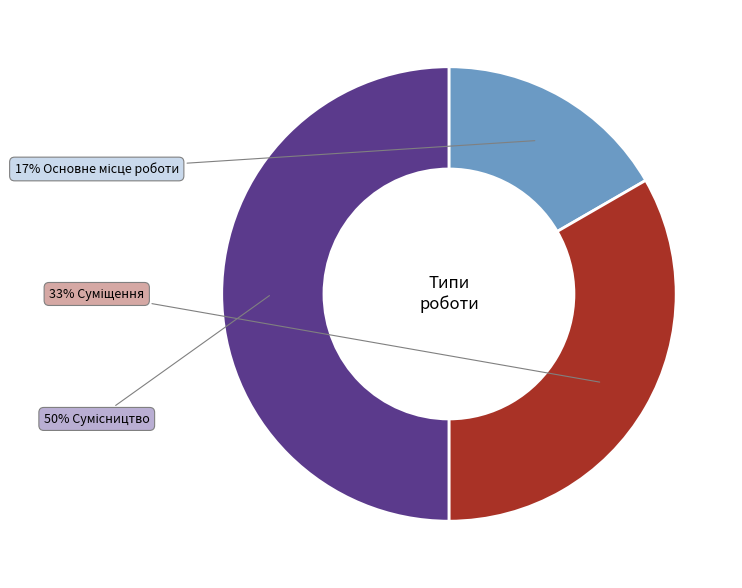

To the nearest percent, what is the average slice percentage?

33%